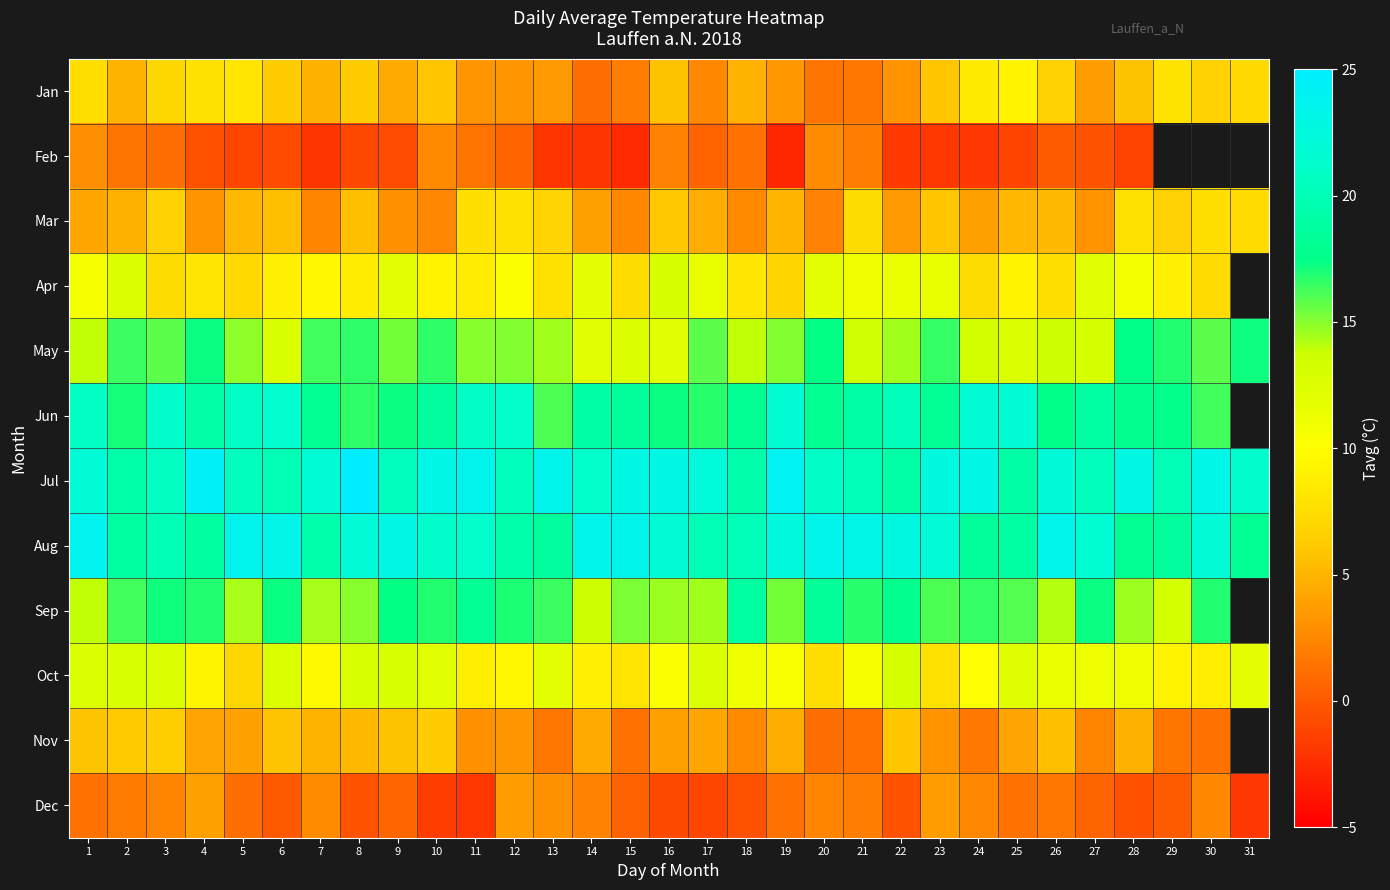

The Jan series shows 1.6 at 19. True or false?

False